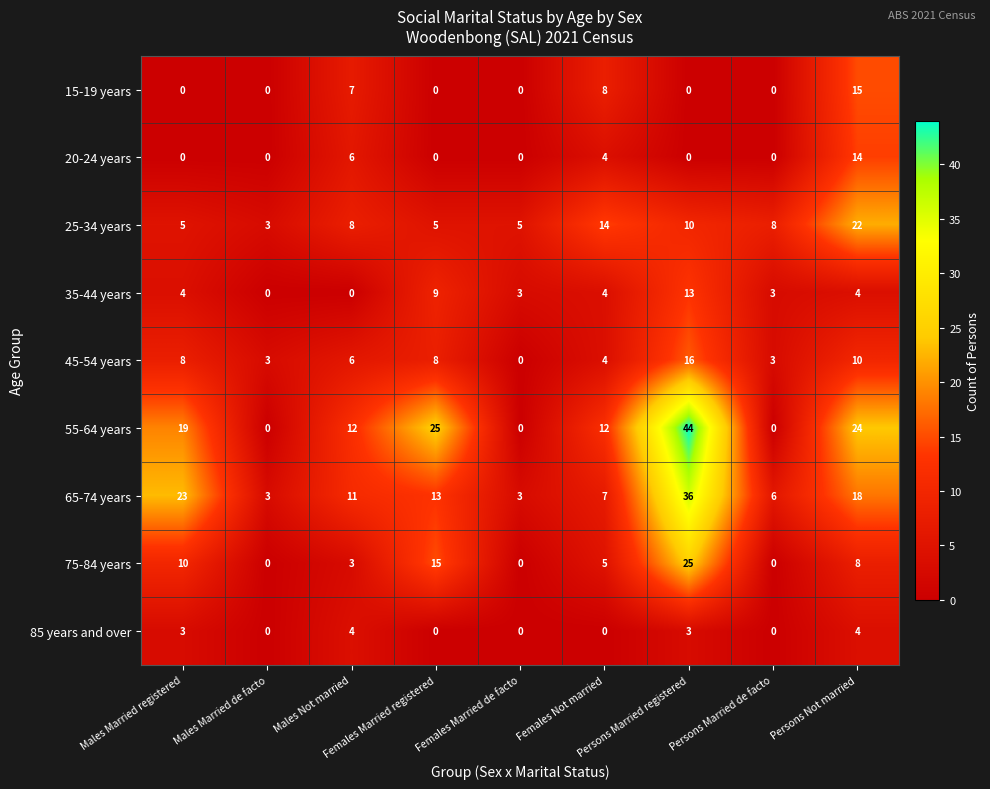

What is the total value across all series at Females Not married?

58